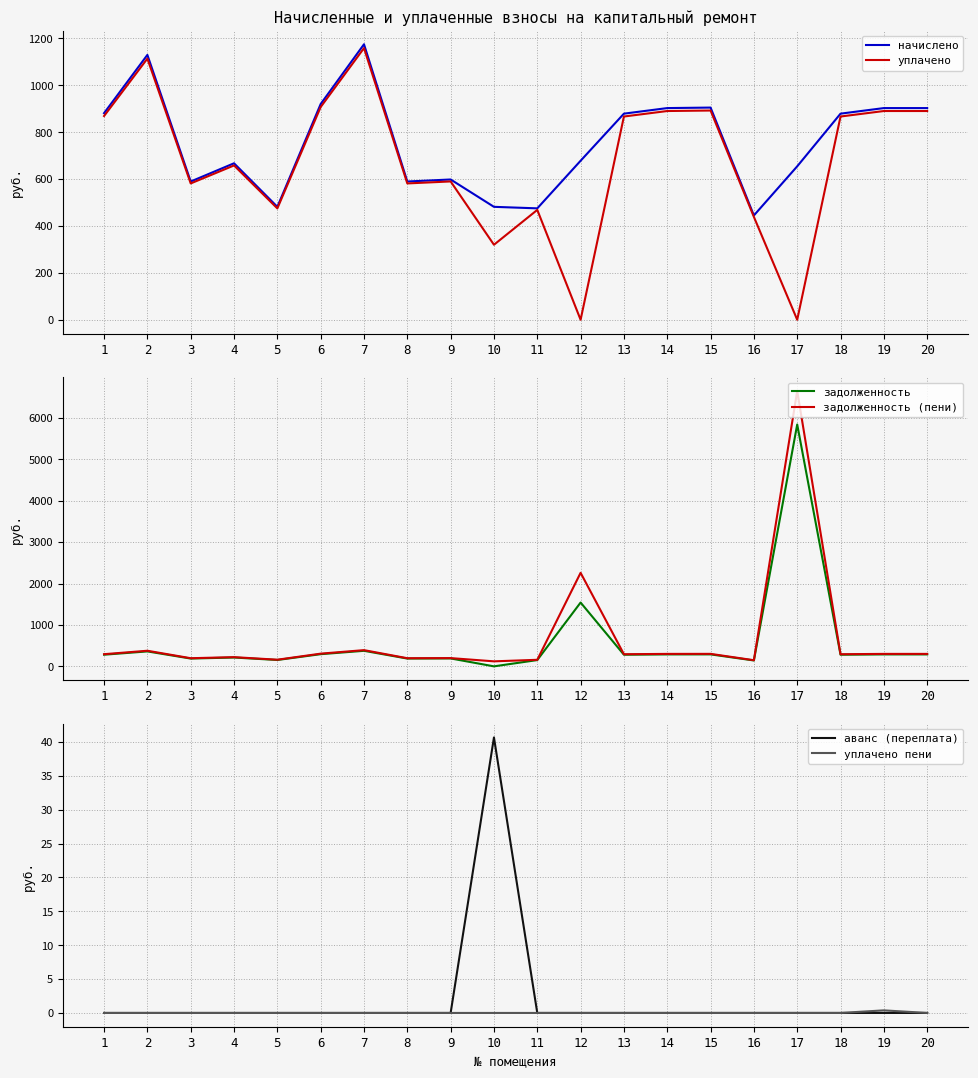

What is the difference between the maximum and minimum values in the задолженность (пени) series?

6531.6